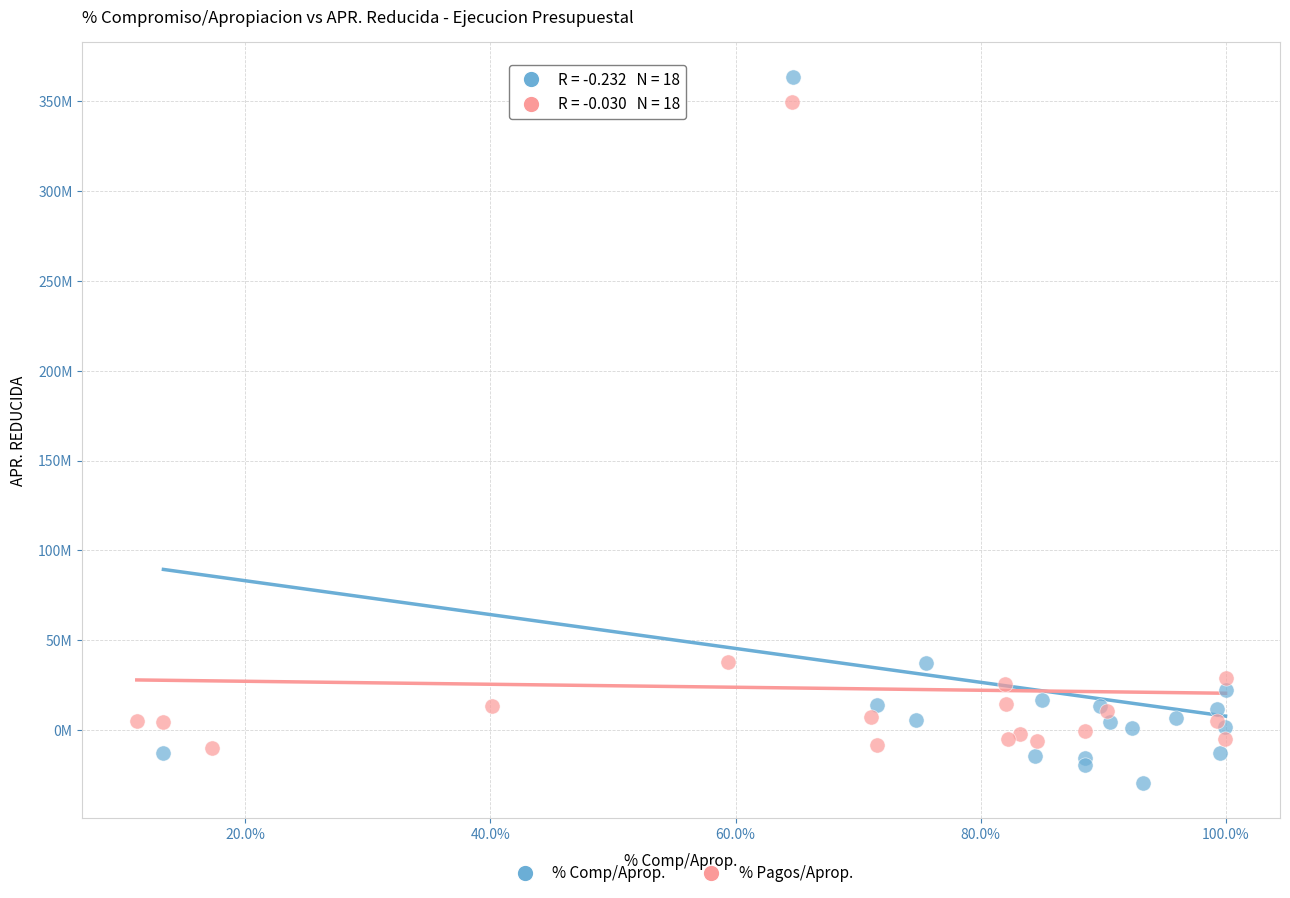

Which series reaches the minimum Y coordinate?

% Comp/Aprop.